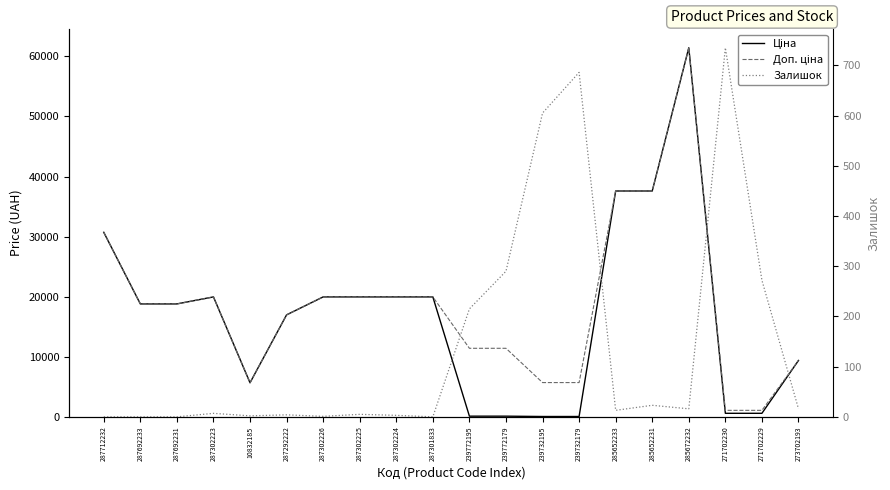

At which label does Залишок first exceed 13?

239772195